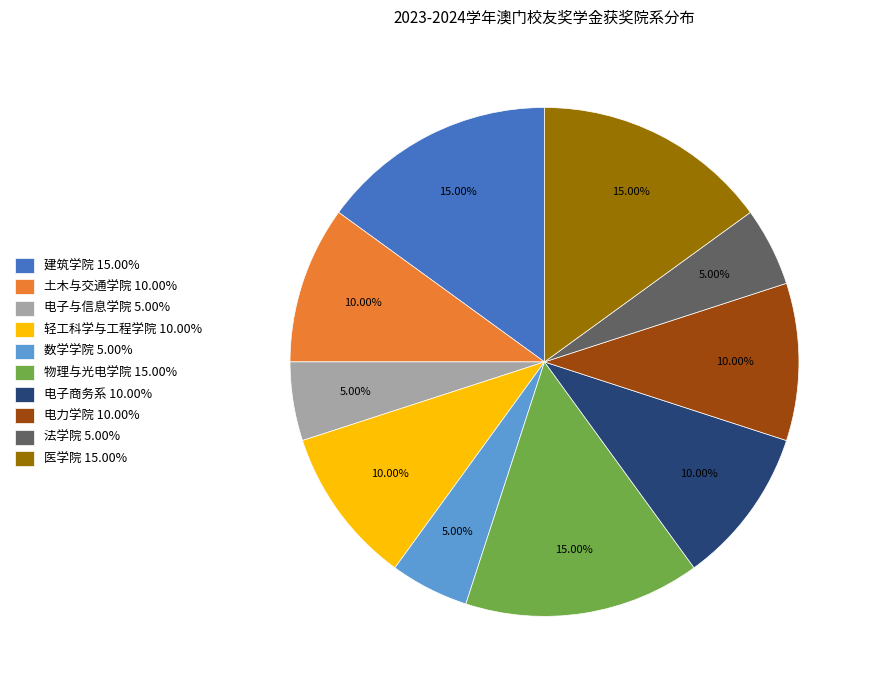

Is the sum of 土木与交通学院 10.00% and 数学学院 5.00% greater than half?

No